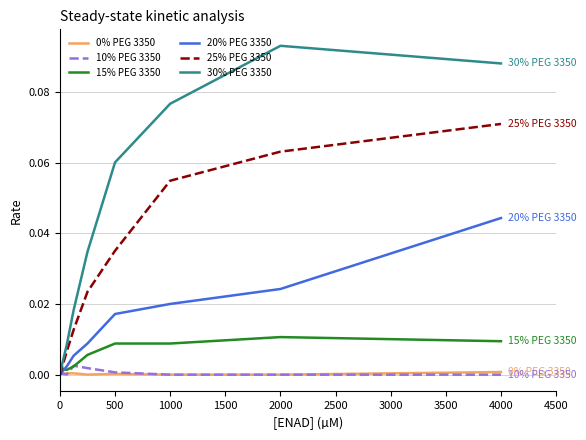

Which series has the largest total across all categories?

30% PEG 3350